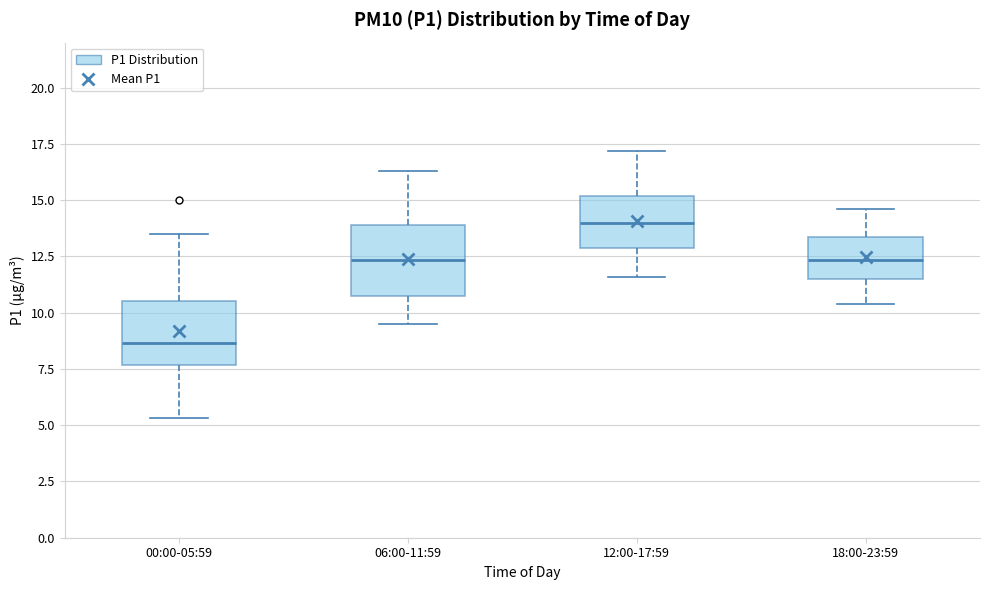

Reading left to right, read every box against the y-axis: the position of its median line, the range the box covers, and the ends of its whiskers. The values are not printed on the chart, so give them approximately, as read against the axis.

00:00-05:59: median 8.5, box 7.5 to 10.5, whiskers 5.5 to 13.5
06:00-11:59: median 12.5, box 11.0 to 14.0, whiskers 9.5 to 16.5
12:00-17:59: median 14.0, box 13.0 to 15.0, whiskers 11.5 to 17.0
18:00-23:59: median 12.5, box 11.5 to 13.5, whiskers 10.5 to 14.5